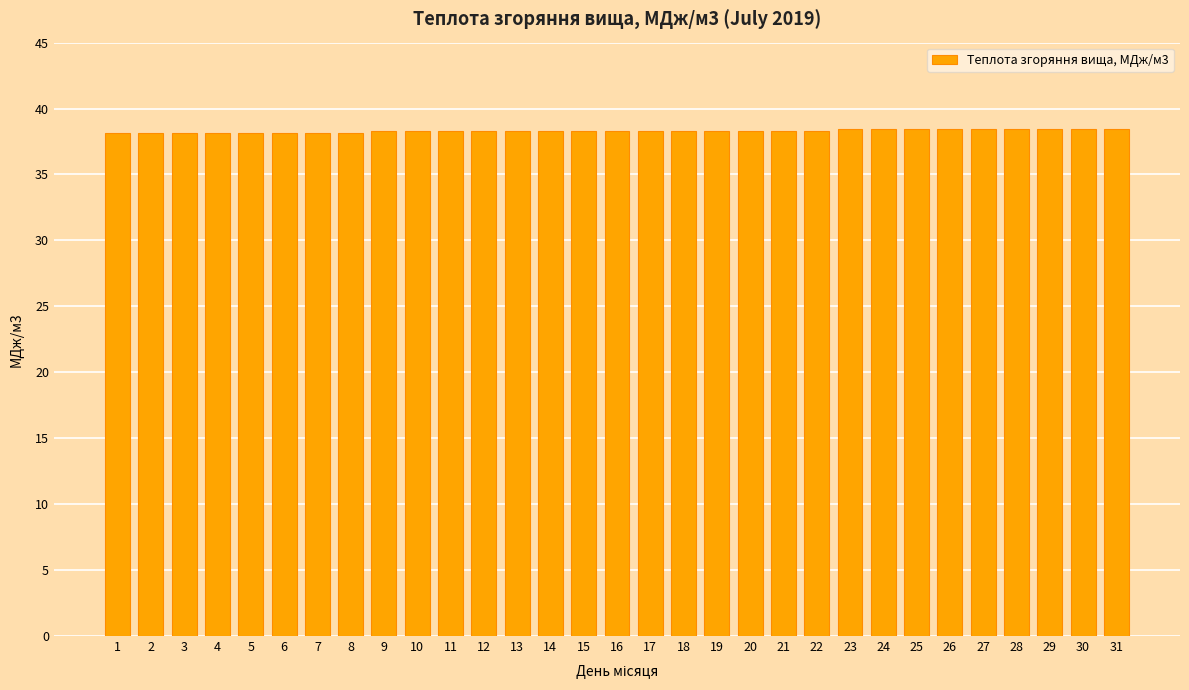

What is the ratio of the value at 6 to the value at 3?

1.0